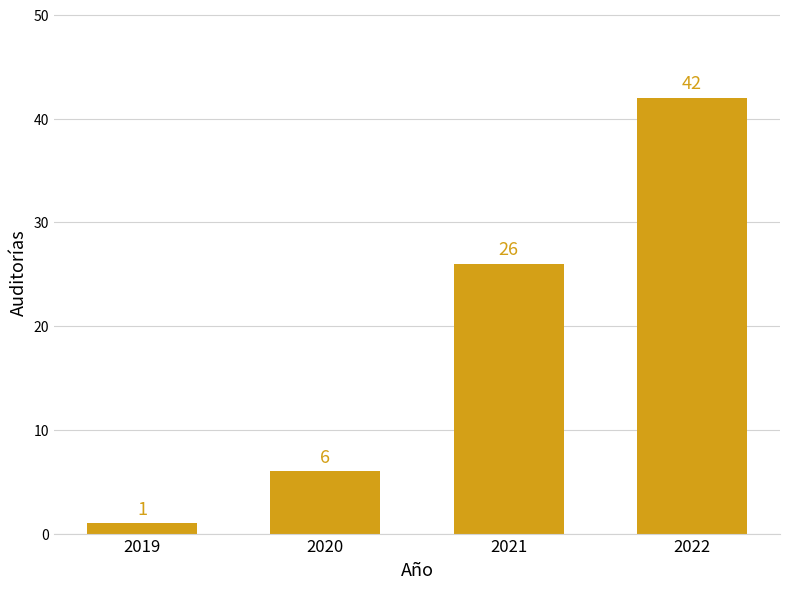

Reading right to left, list all the values displayed in this chart.

42	26	6	1